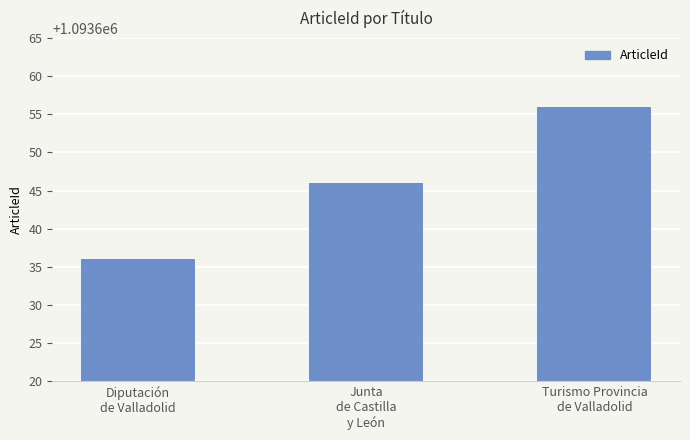

At which label is the value closest to 1093646?

Junta
de Castilla
y León